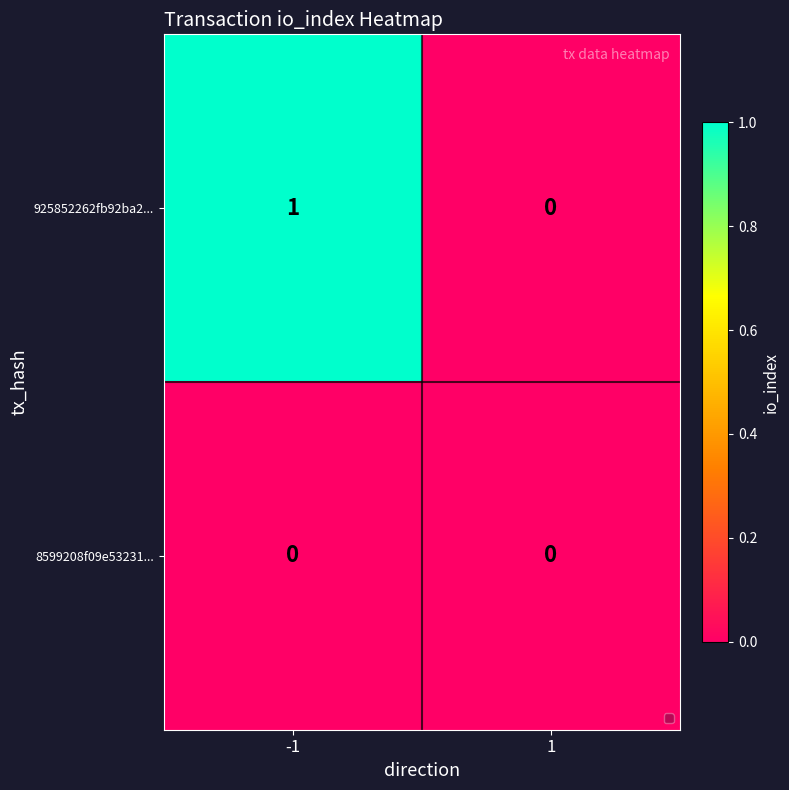

Rank the series by their average value, from lowest to highest.

8599208f09e53231..., 925852262fb92ba2...